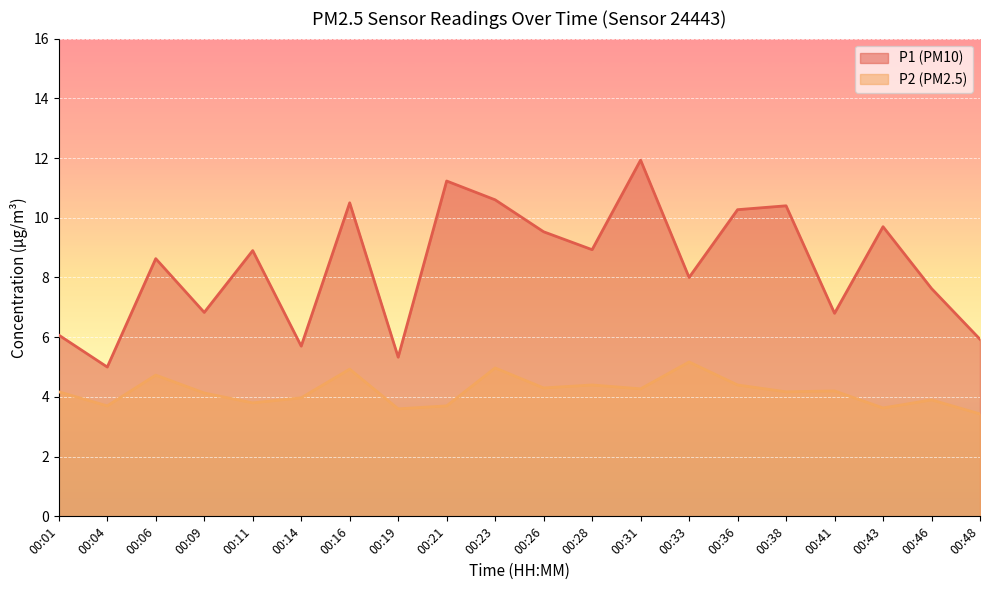

Where is the first local maximum for P1?

00:06